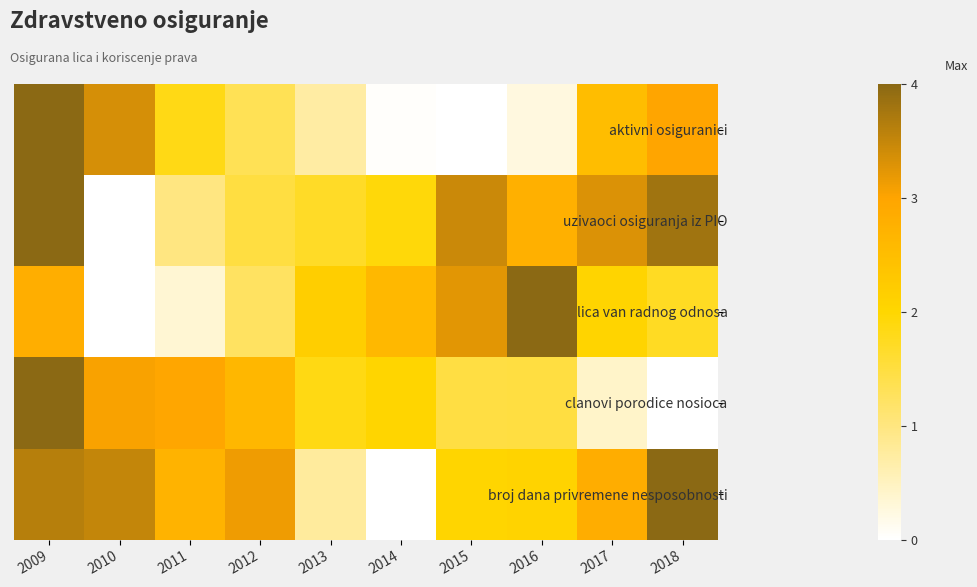

At 2012, list the series in order from smallest to largest.

lica van radnog odnosa, aktivni osiguranici, uzivaoci osiguranja iz PIO, clanovi porodice nosioca, broj dana privremene nesposobnosti